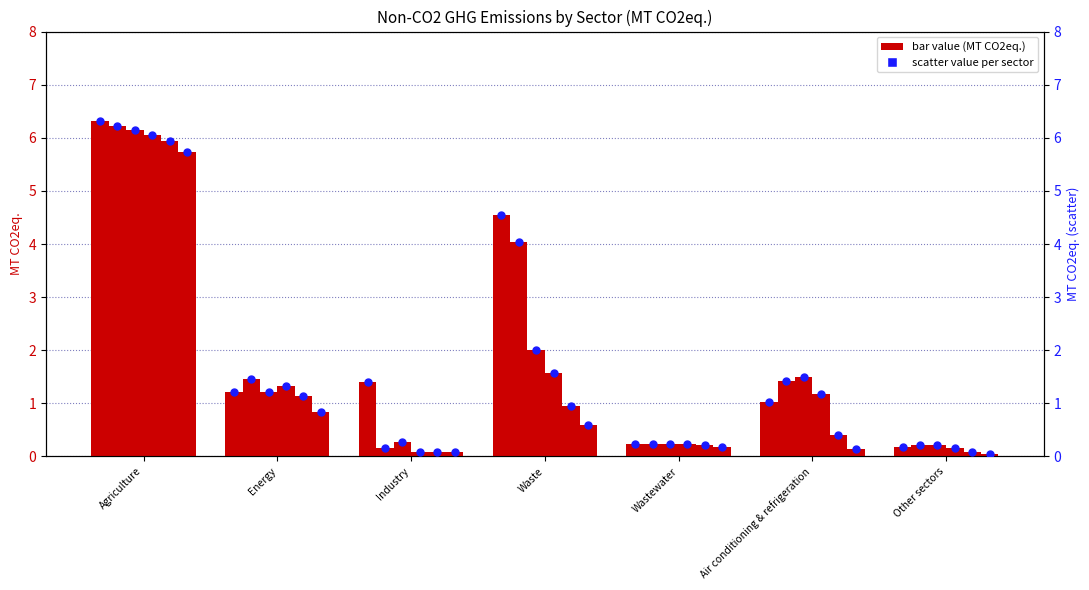

What is the change in value from Air conditioning & refrigeration to Other sectors?

-0.8